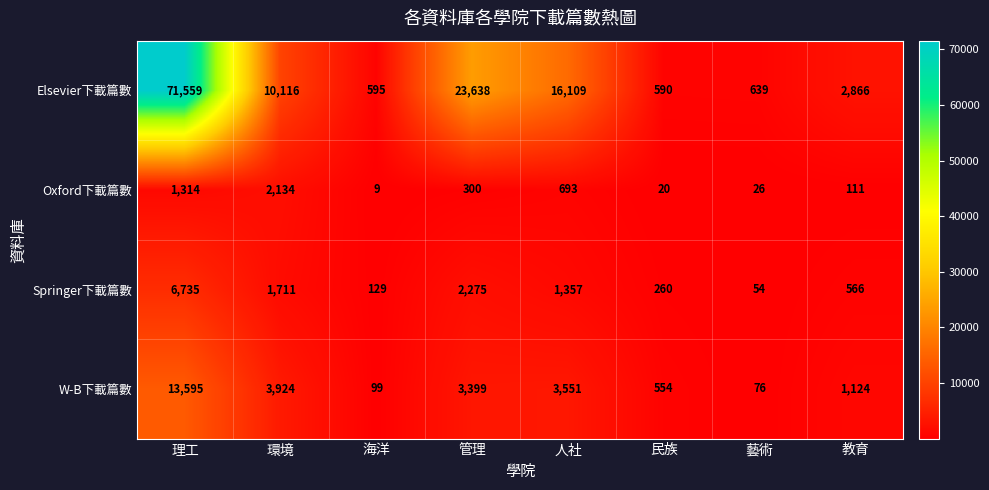

How many categories are shown in the chart?

8